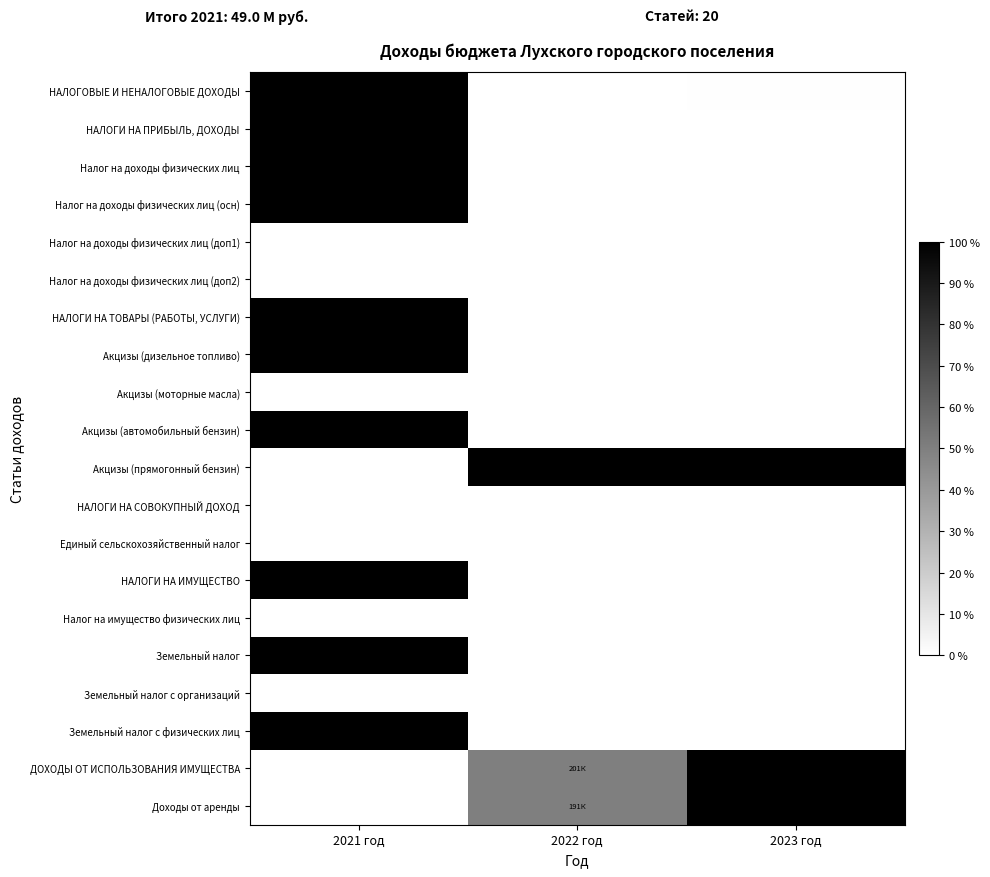

At how many categories does at least one series exceed 0?

3